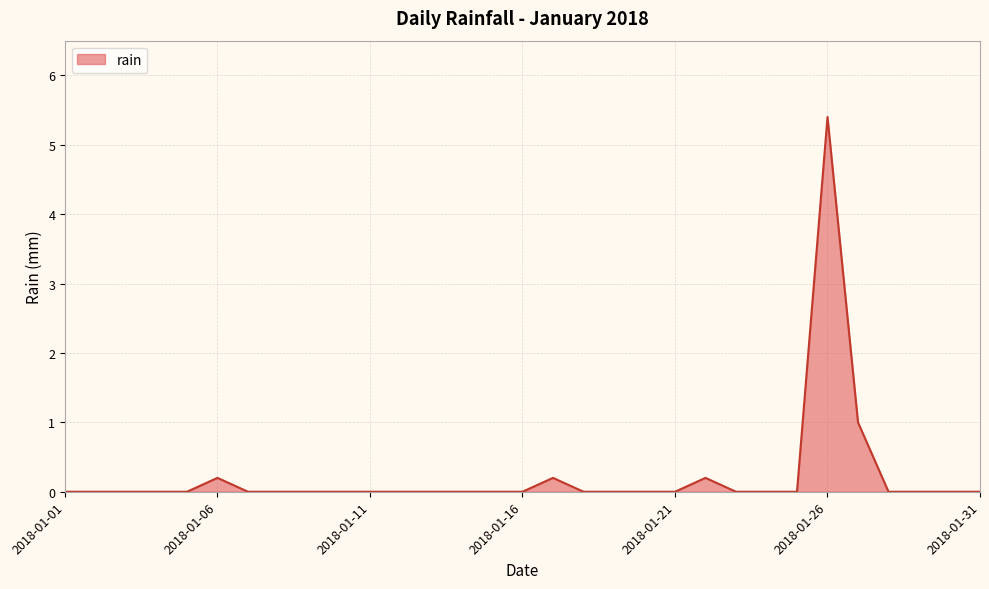

What is the greatest value displayed?

5.4